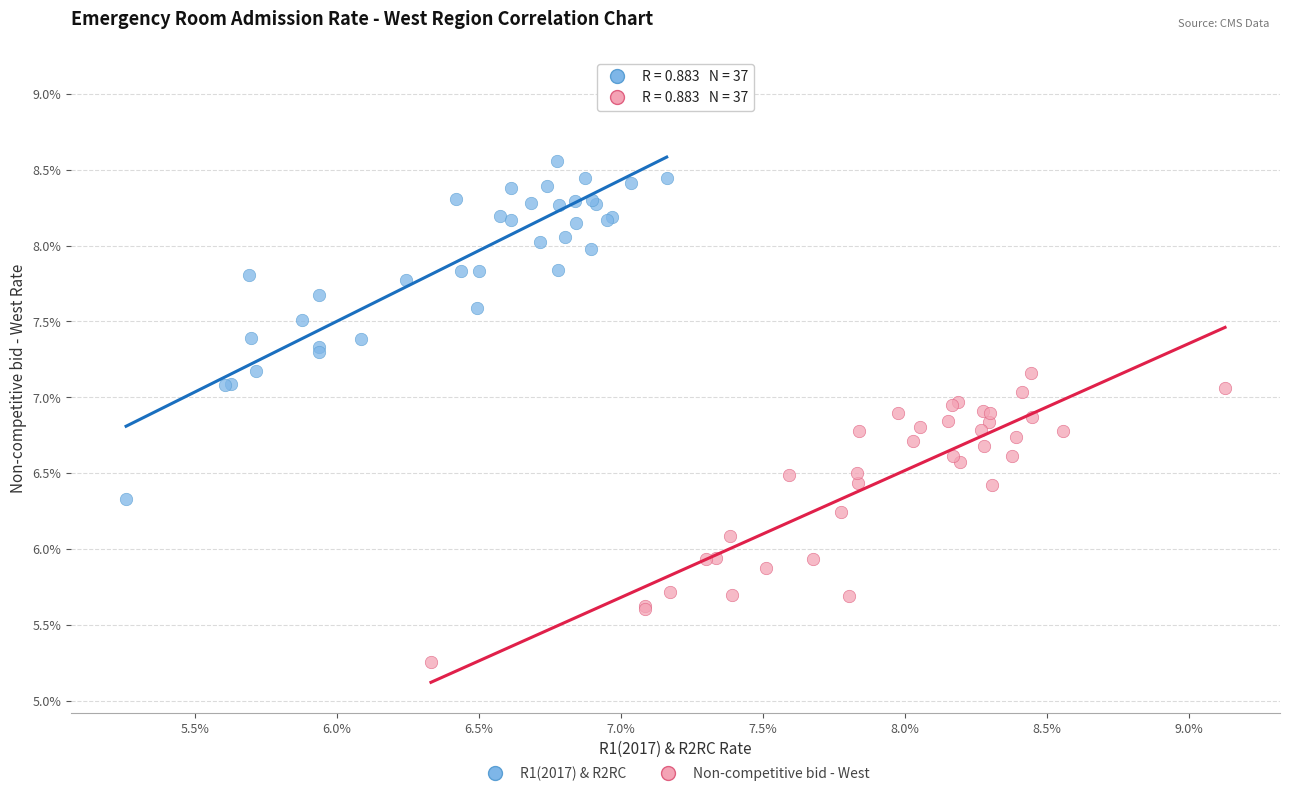

What are all the series names shown in the legend?

R1(2017) & R2RC, Non-competitive bid - West